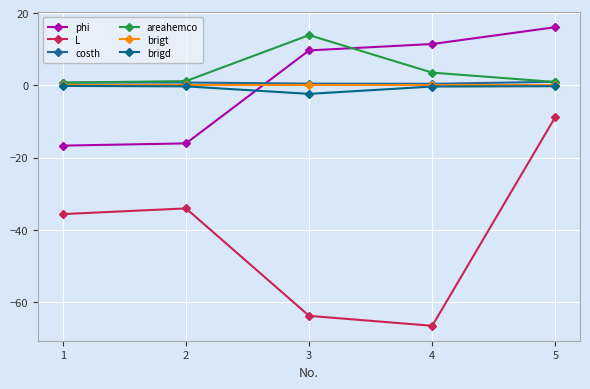

True or false: phi and brigd cross at least once.

True